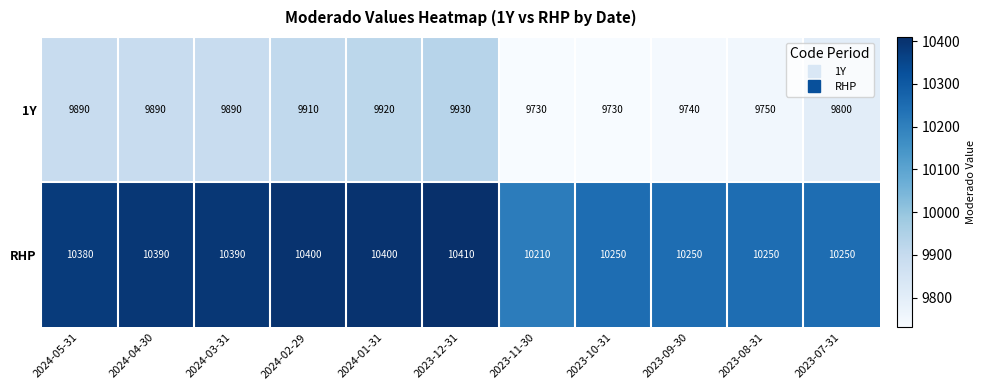

What value does the RHP series have at 2023-10-31?

10250